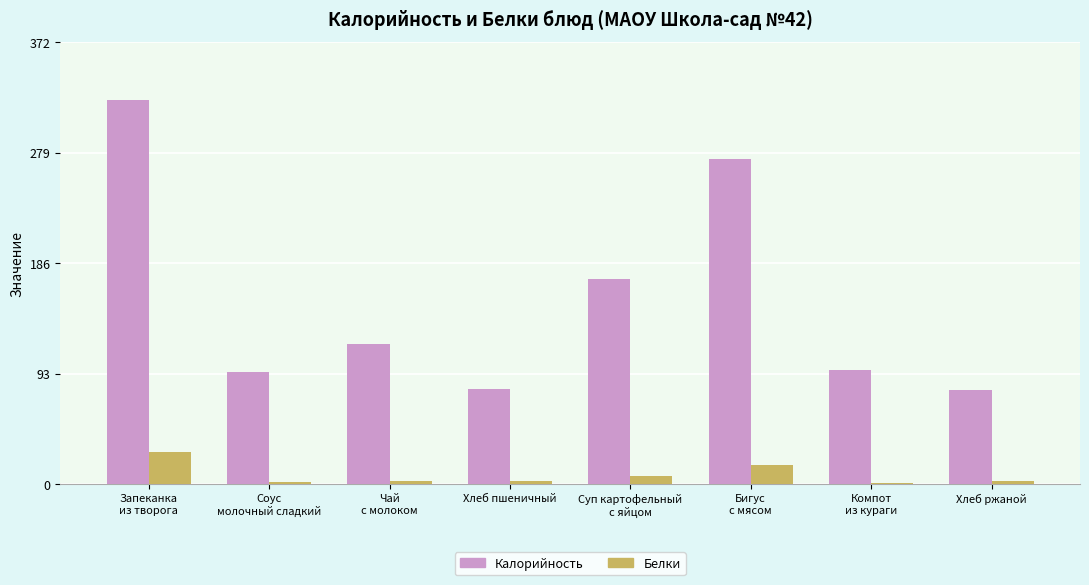

True or false: Калорийность has a value of 80.4 at Хлеб пшеничный.

True